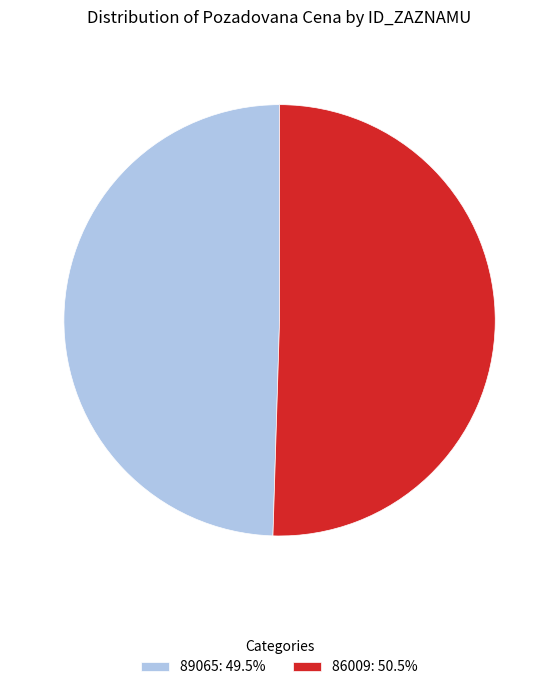

The 89065 slice represents 59% of the pie. True or false?

False